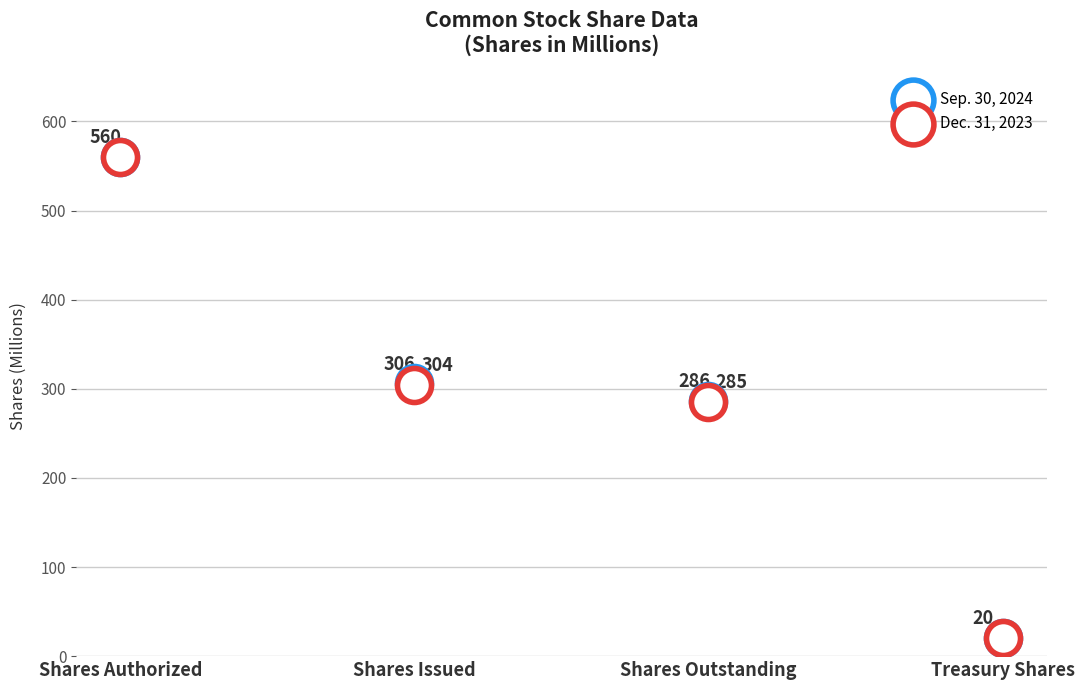

Which series reaches the minimum Y coordinate?

Sep. 30, 2024